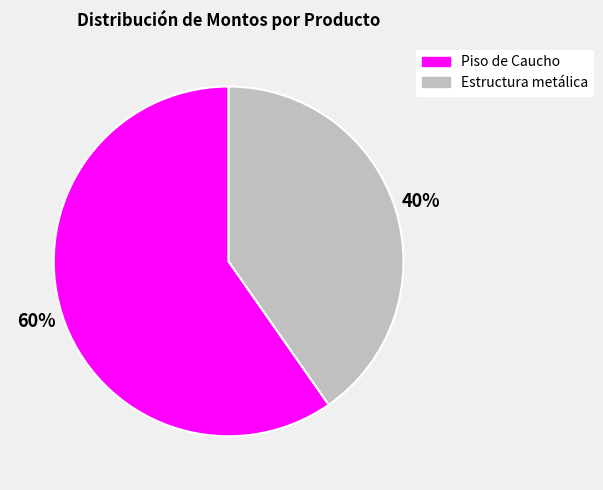

The Estructura metálica slice represents 32% of the pie. True or false?

False